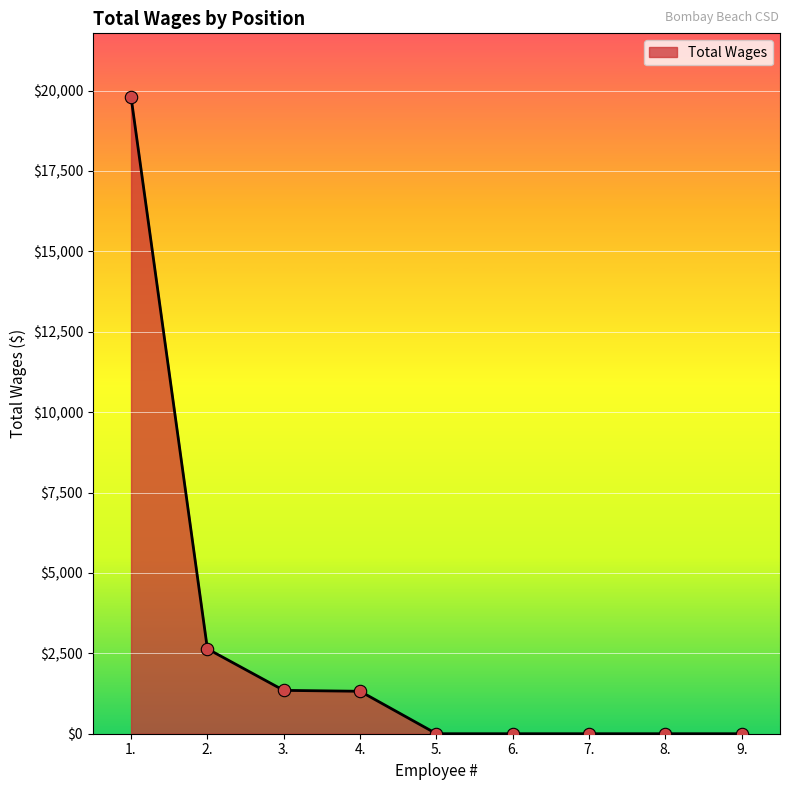

Which has a higher value, 9. or 2.?

2.